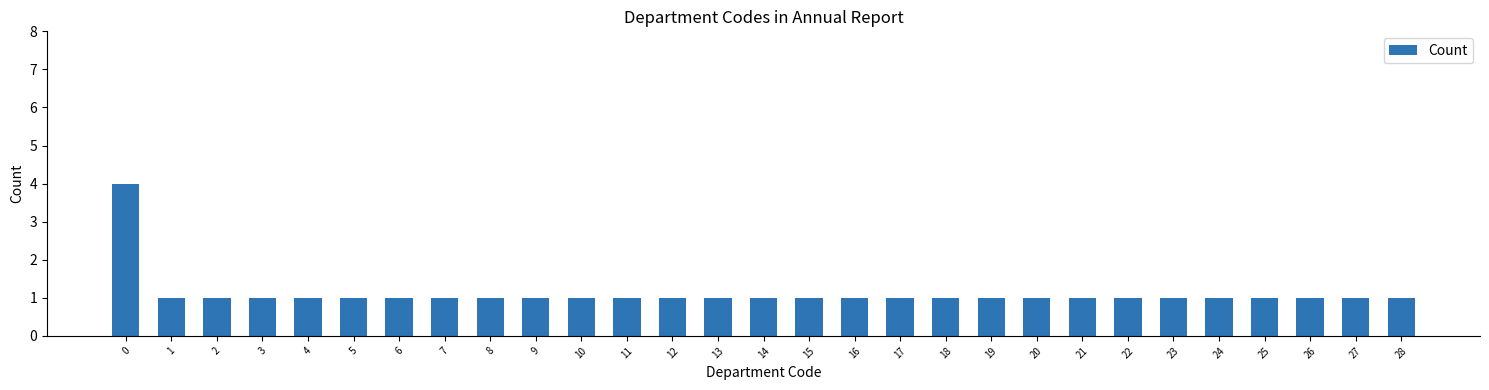

Count the number of data series in this chart.

1